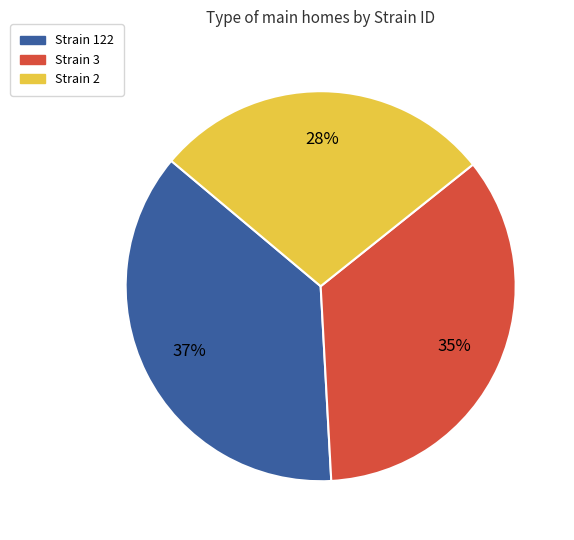

To the nearest percent, what is the average slice percentage?

33%